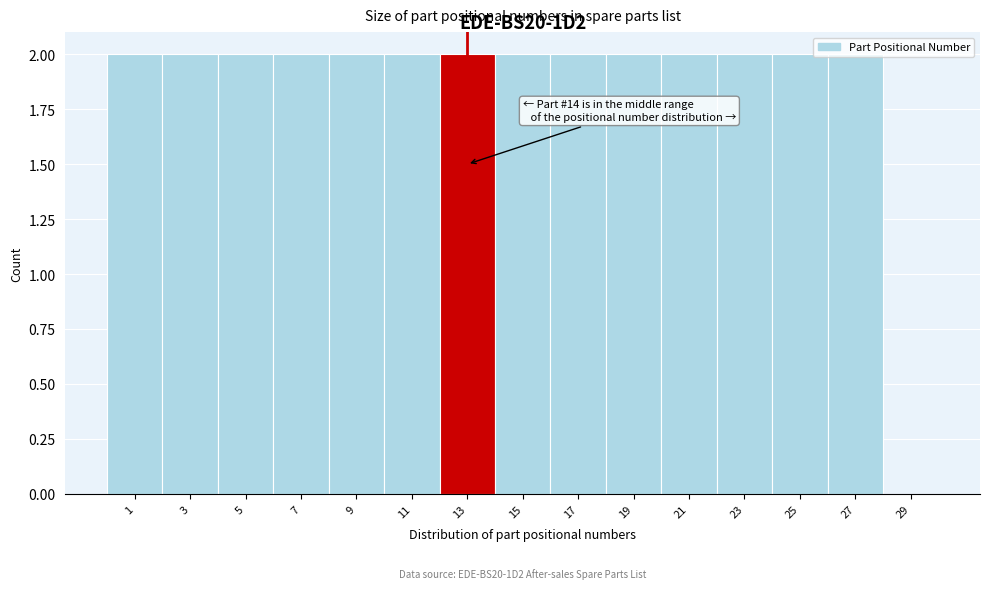

True or false: the data shows 3 at 27.

False